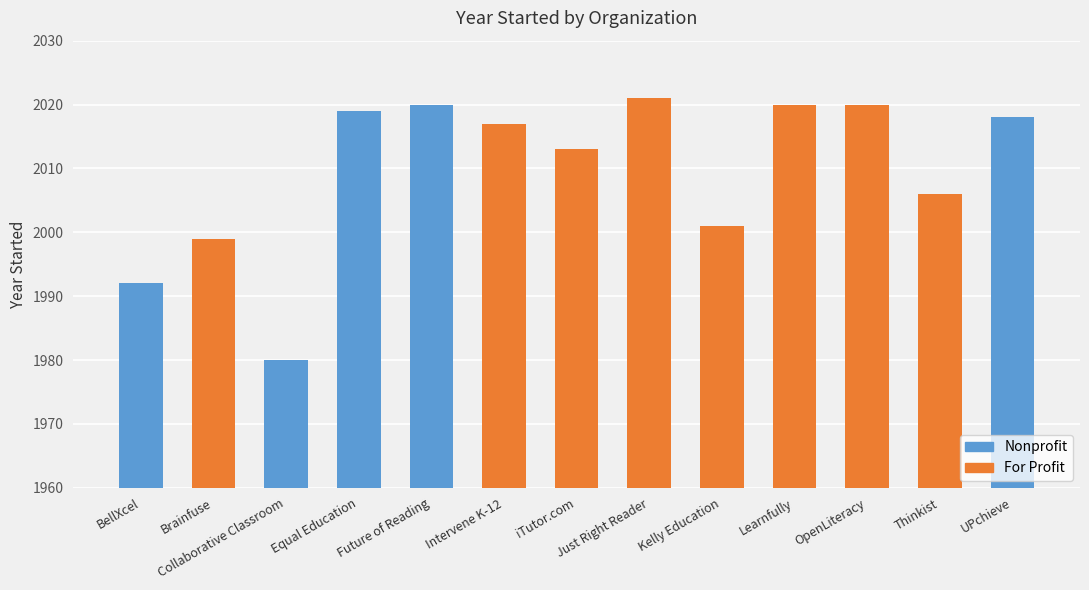

Reading left to right, what are all the values shown in this chart?

BellXcel=1992	Brainfuse=1999	Collaborative Classroom=1980	Equal Education=2019	Future of Reading=2020	Intervene K-12=2017	iTutor.com=2013	Just Right Reader=2021	Kelly Education=2001	Learnfully=2020	OpenLiteracy=2020	Thinkist=2006	UPchieve=2018